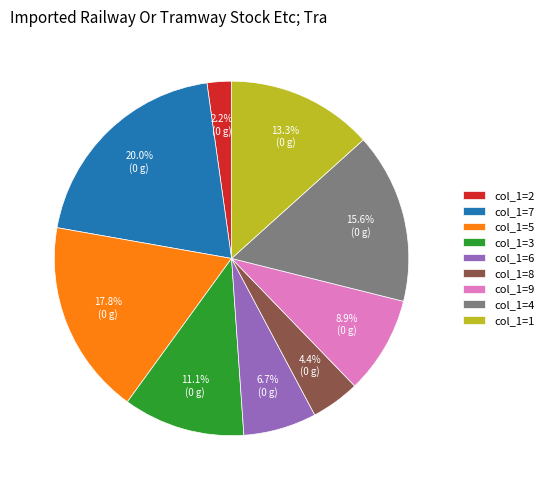

Which slice is the largest?

col_1=7